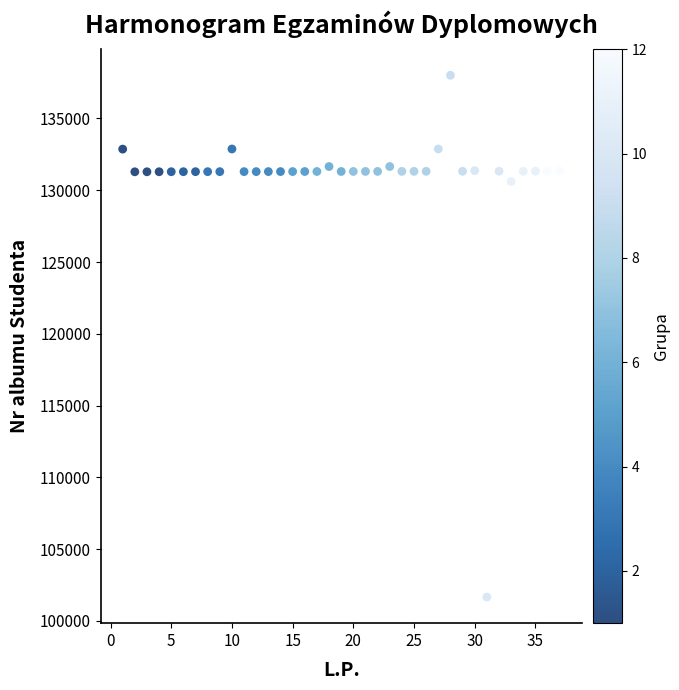

What is the range of X values (max minus min)?

36